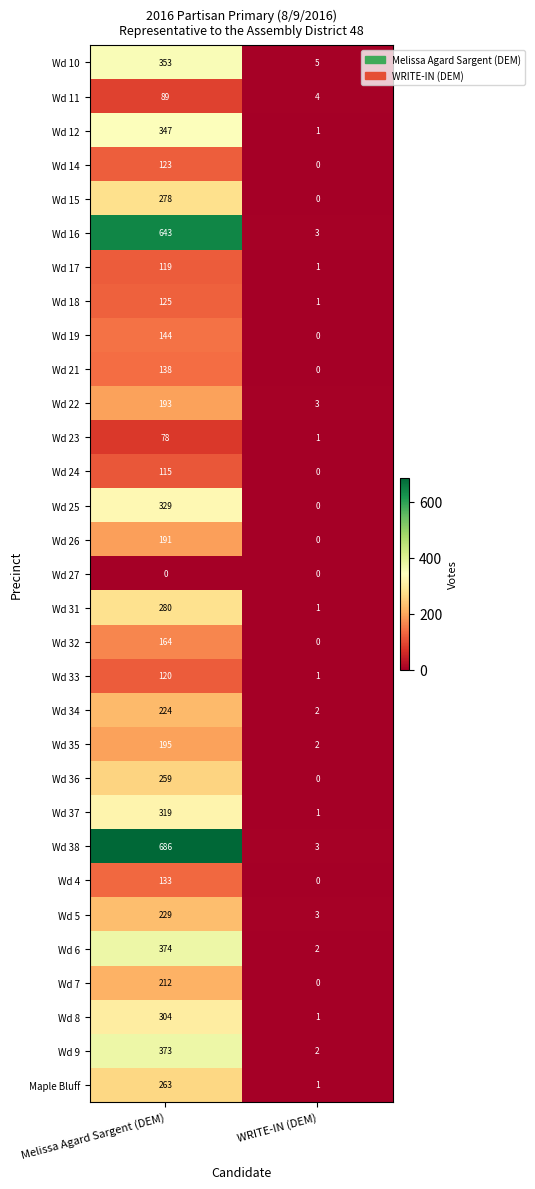

Which series changed the most between Melissa Agard Sargent (DEM) and WRITE-IN (DEM)?

Wd 38